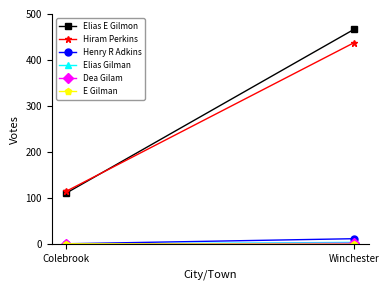

Reading left to right, extract all data points from this chart.

Elias E Gilmon: Colebrook=111	Winchester=467
Hiram Perkins: Colebrook=115	Winchester=438
Henry R Adkins: Colebrook=1	Winchester=12
Elias Gilman: Colebrook=0	Winchester=4
Dea Gilam: Colebrook=0	Winchester=2
E Gilman: Colebrook=1	Winchester=0